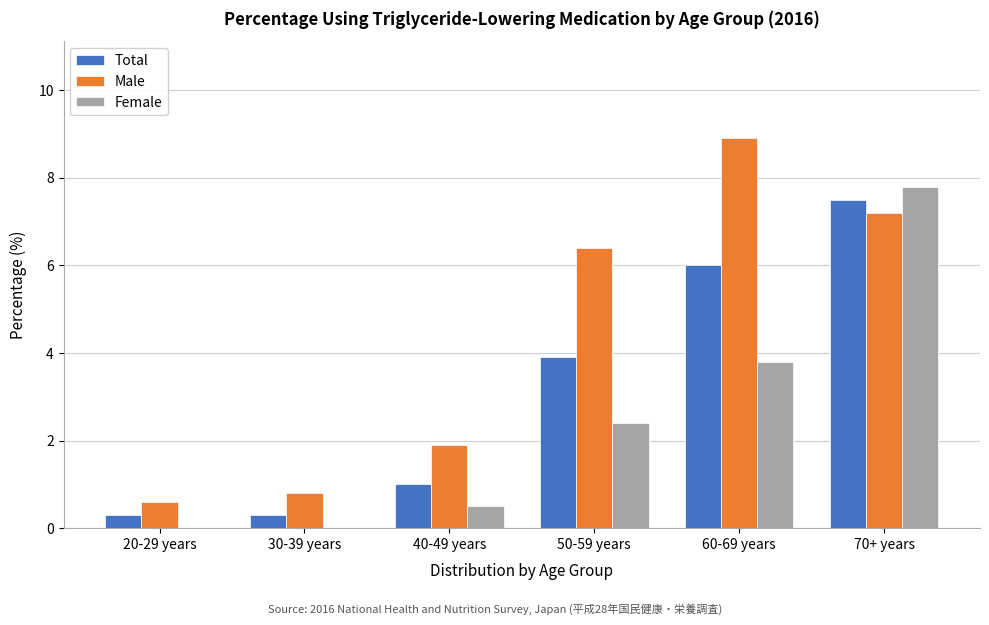

Reading left to right, transcribe all the data shown in this chart.

Total: 20-29 years=0.3	30-39 years=0.3	40-49 years=1.0	50-59 years=3.9	60-69 years=6.0	70+ years=7.5
Male: 20-29 years=0.6	30-39 years=0.8	40-49 years=1.9	50-59 years=6.4	60-69 years=8.9	70+ years=7.2
Female: 20-29 years=0.0	30-39 years=0.0	40-49 years=0.5	50-59 years=2.4	60-69 years=3.8	70+ years=7.8